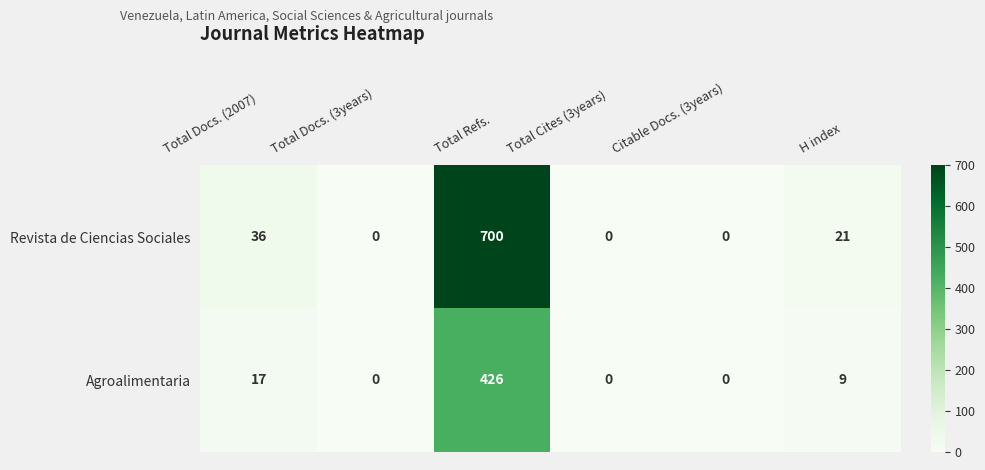

What is the difference between the highest and lowest values at Total Docs. (2007)?

19